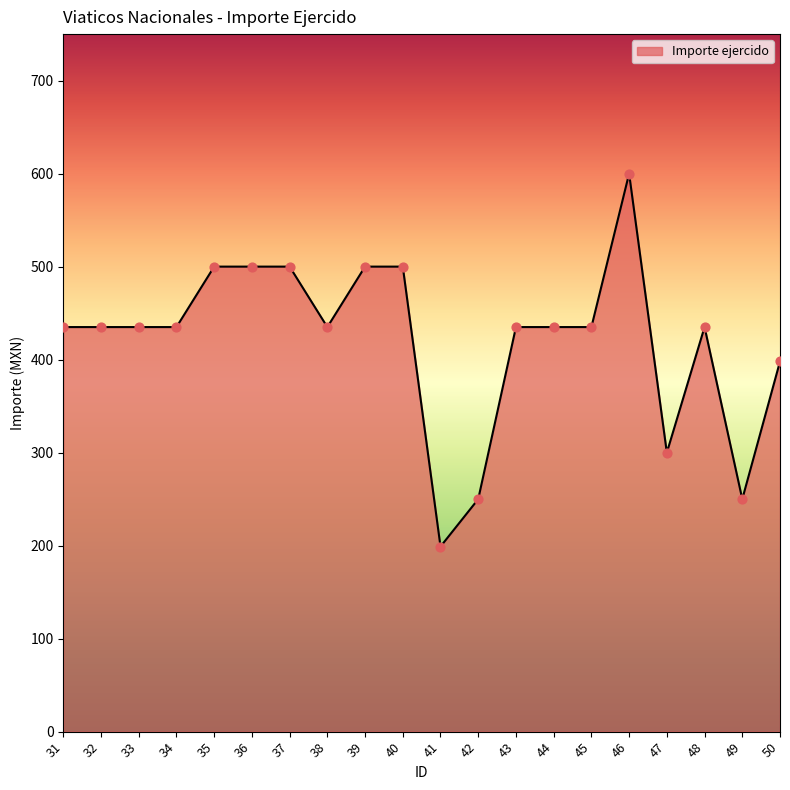

Between 49 and 41, which is larger?

49